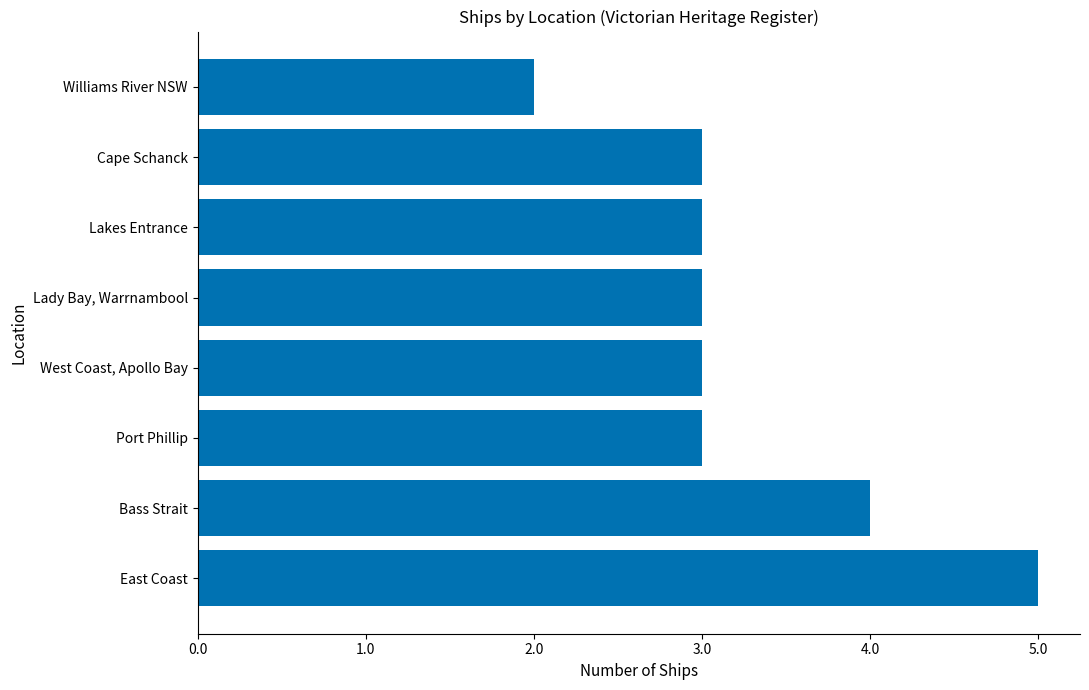

Is it true that the value at Lakes Entrance is 2?

False